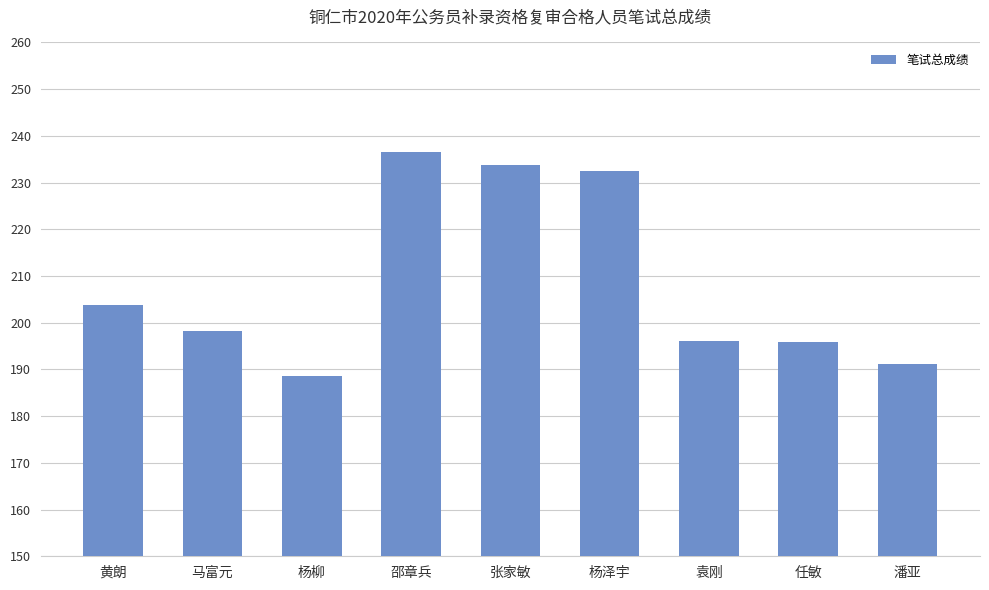

At which category does the chart reach its minimum across all series?

杨柳